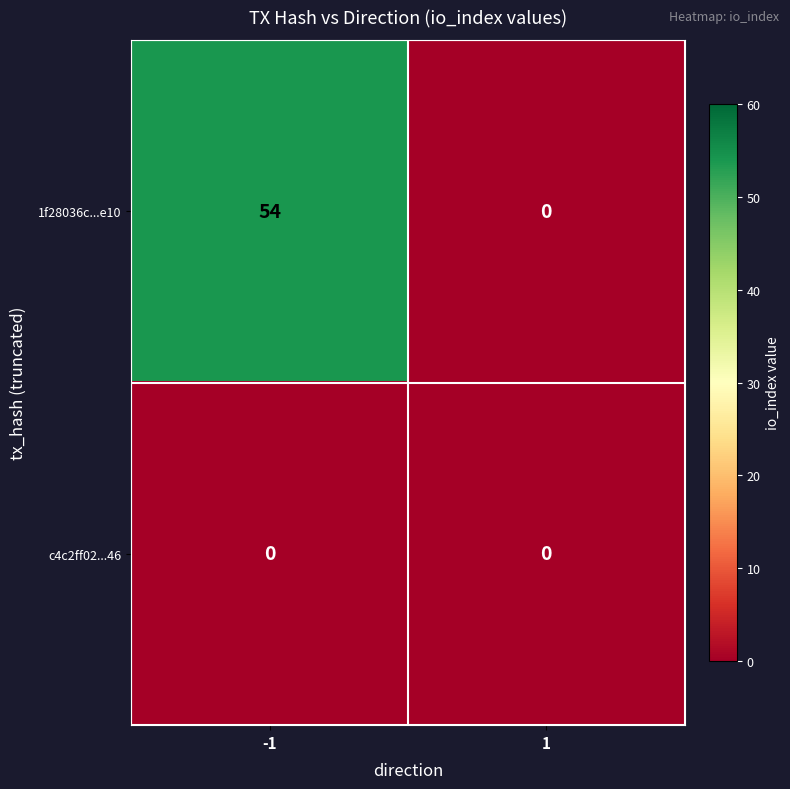

Which series changed the most between -1 and 1?

1f28036c...e10